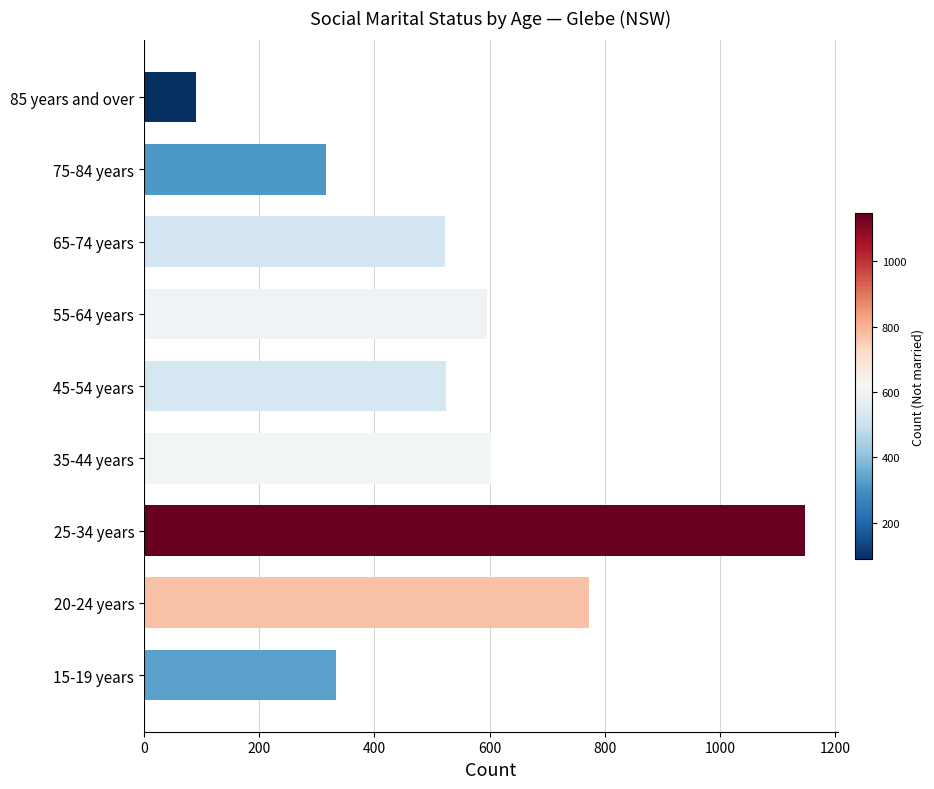

What is the difference between the second highest and minimum values?

682